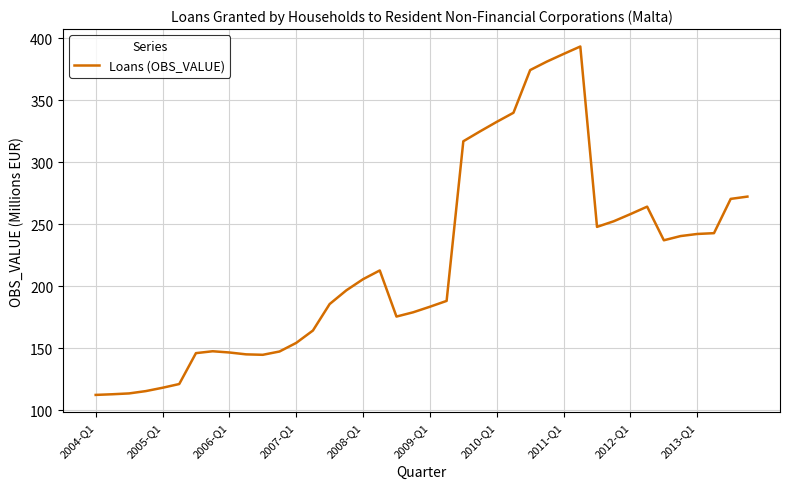

How many values are below 205?

20